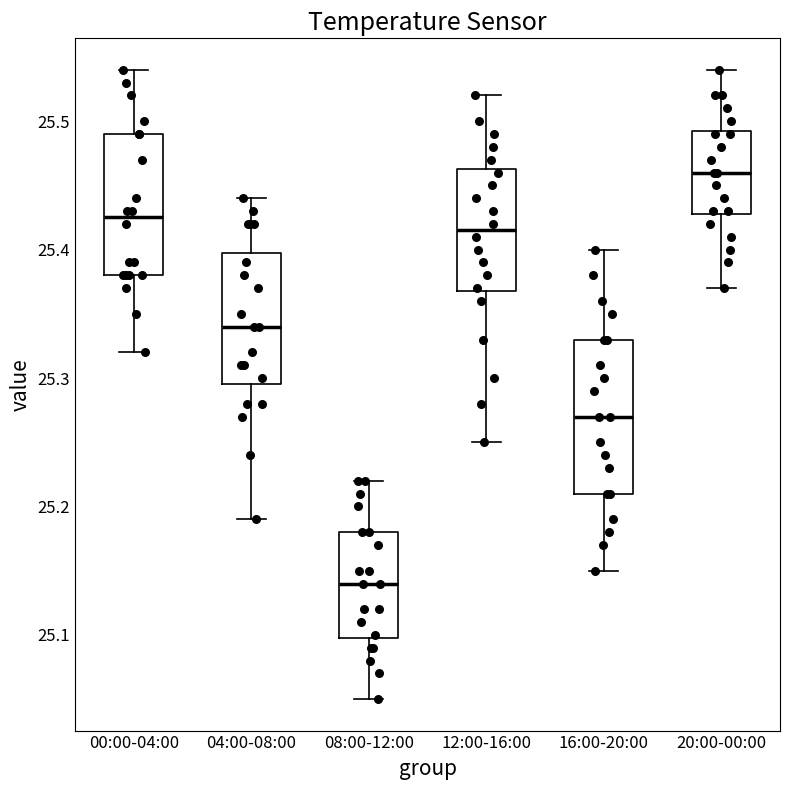

Reading left to right, read every box against the y-axis: the position of its median line, the range the box covers, and the ends of its whiskers. The values are not printed on the chart, so give them approximately, as read against the axis.

00:00-04:00: median 25.43, box 25.38 to 25.49, whiskers 25.32 to 25.54
04:00-08:00: median 25.34, box 25.30 to 25.40, whiskers 25.19 to 25.44
08:00-12:00: median 25.14, box 25.10 to 25.18, whiskers 25.05 to 25.22
12:00-16:00: median 25.42, box 25.37 to 25.46, whiskers 25.25 to 25.52
16:00-20:00: median 25.27, box 25.21 to 25.33, whiskers 25.15 to 25.40
20:00-00:00: median 25.46, box 25.43 to 25.49, whiskers 25.37 to 25.54